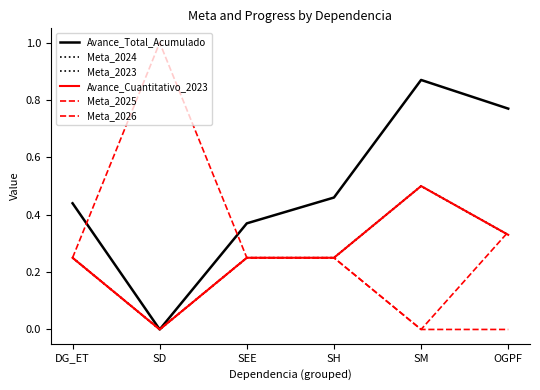

Does the chart display data point markers on the line(s)?

No